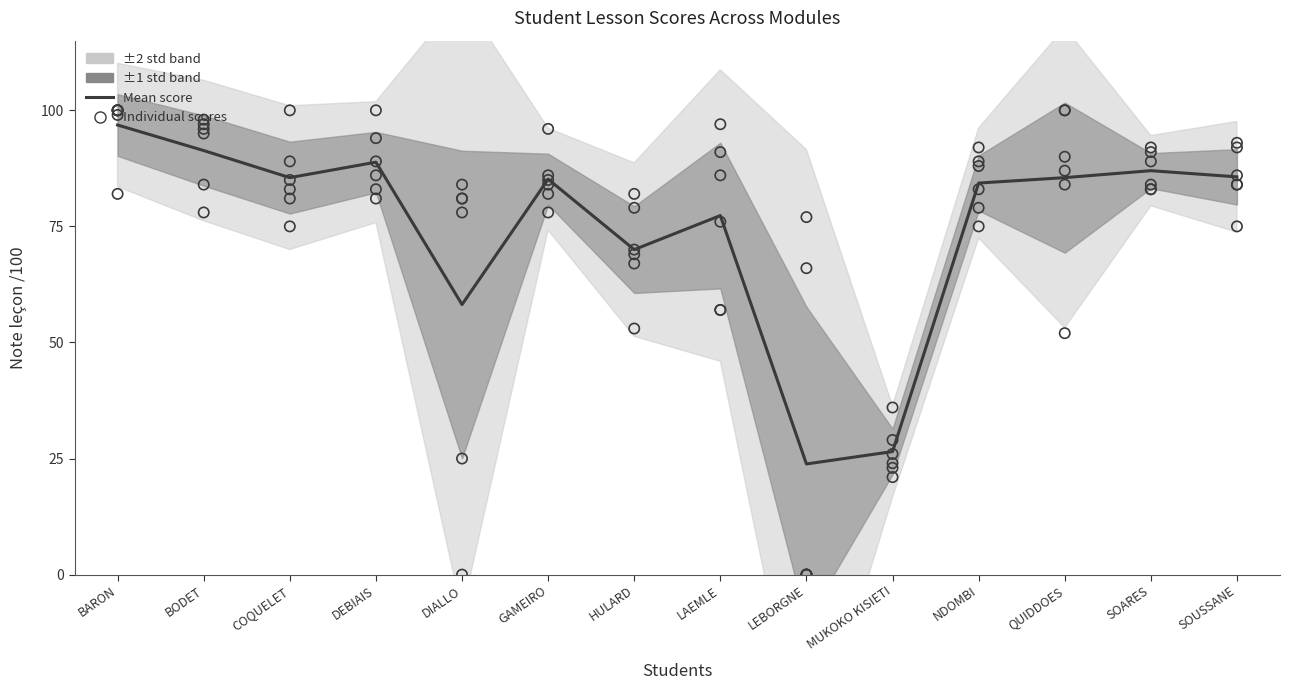

At how many categories does at least one series exceed 28?

14